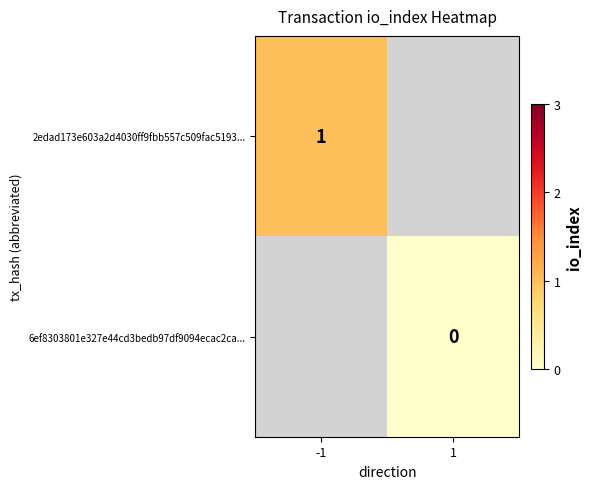

Is it true that 2edad173e603a2d4030ff9fbb557c509fac5193... equals 1 at -1?

True